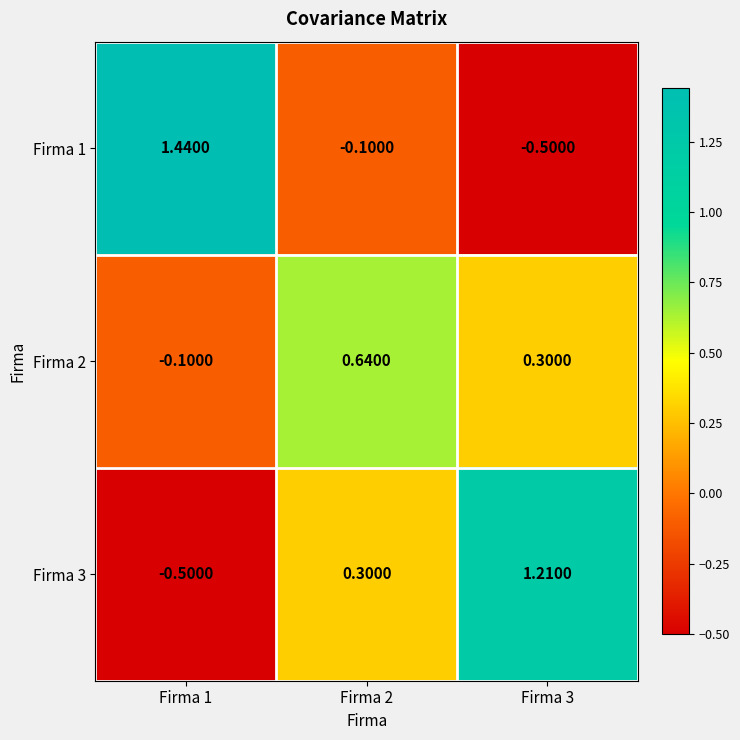

What is the spread (max minus min) of values at Firma 1?

1.9